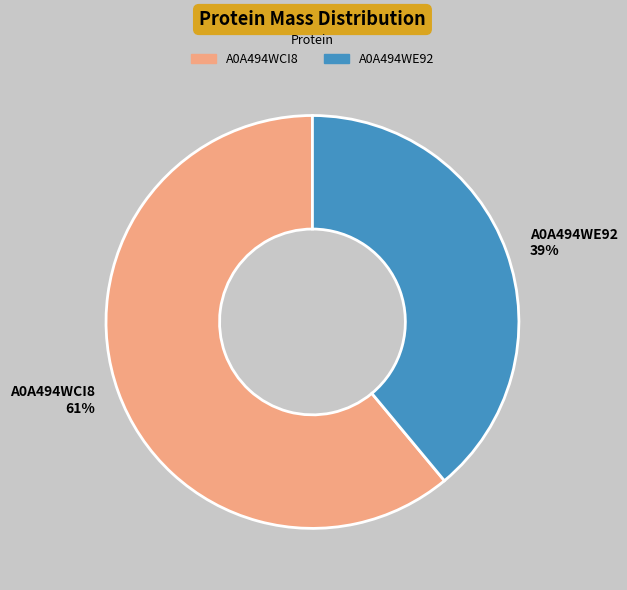

Which category accounts for the majority?

A0A494WCI8